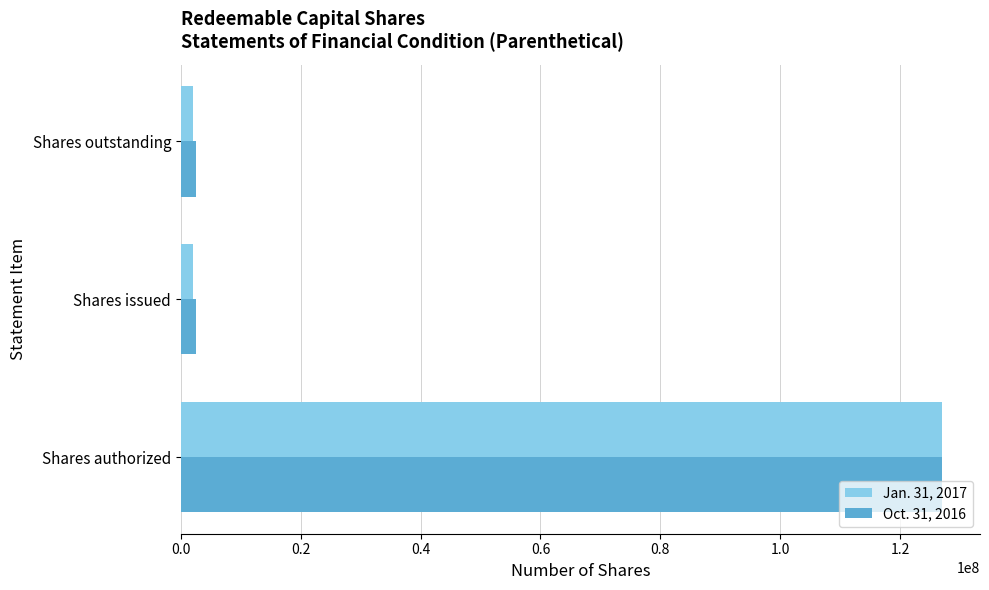

List the series in order of their overall mean, highest first.

Oct. 31, 2016, Jan. 31, 2017